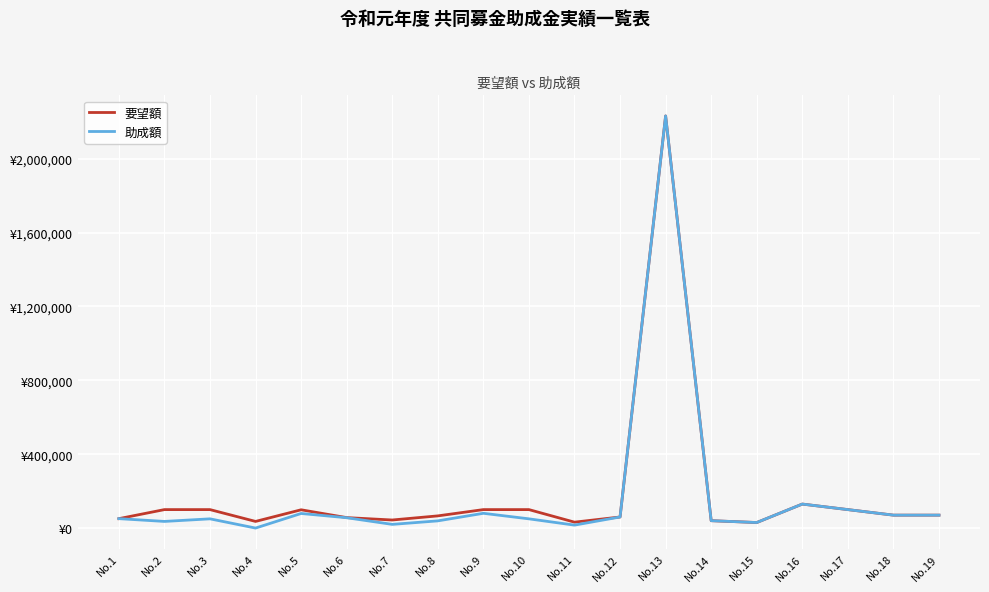

Read the 要望額 value at No.2.

100000